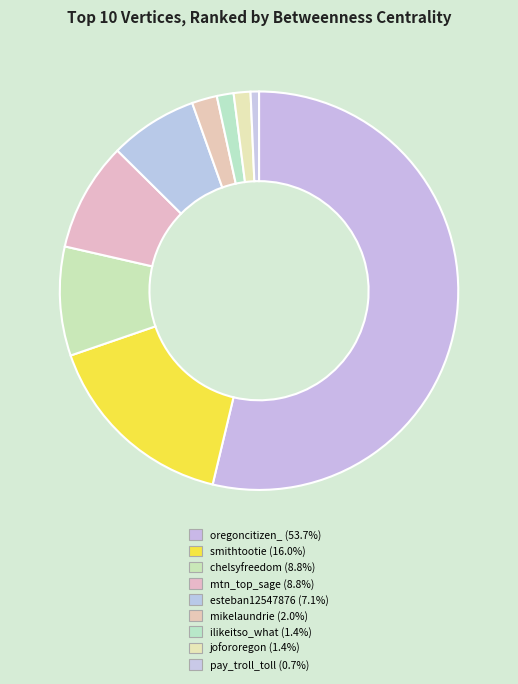

To the nearest percent, what is the average slice percentage?

11%